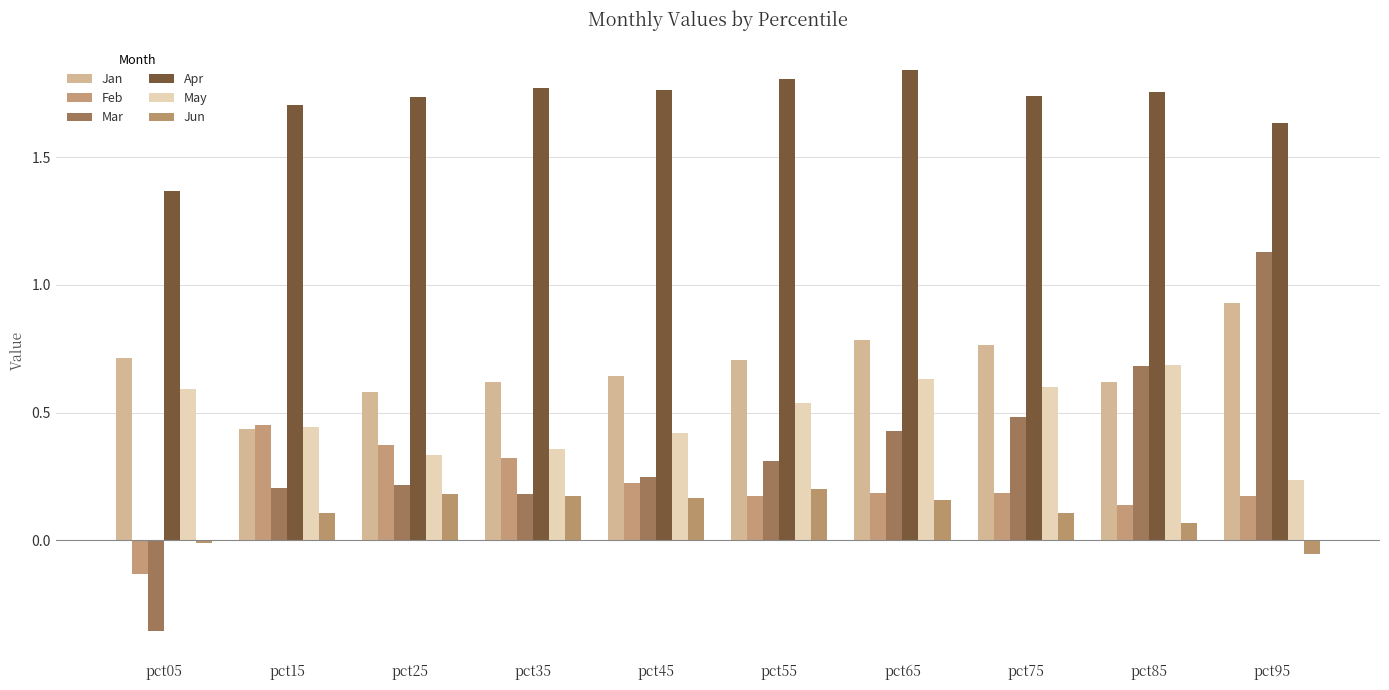

Which series has the largest total across all categories?

Apr